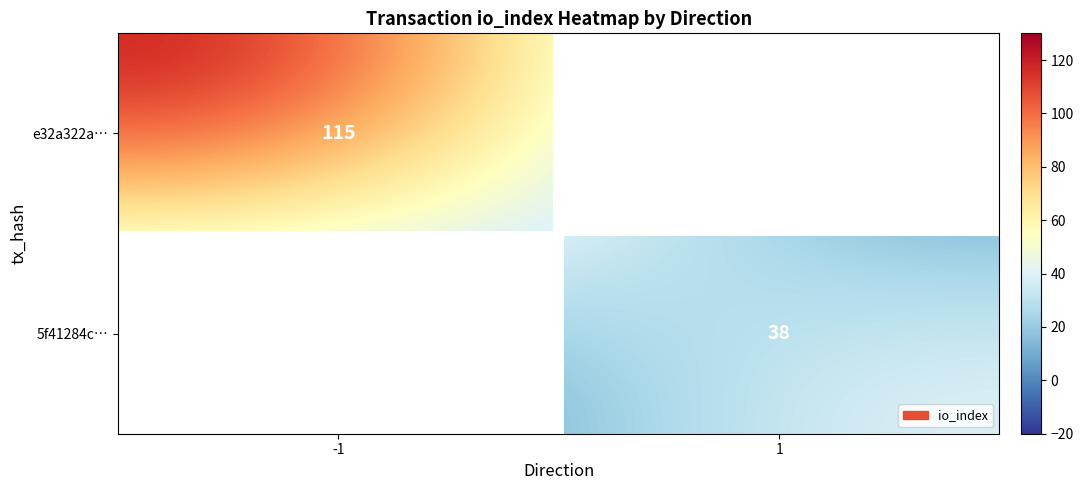

Reading left to right, extract all data points from this chart.

e32a322aabc2e55e793bdc51abb7ecb4022fb69: -1	115
5f41284c85a34102e132d053070f3edf63deaae: 1	38